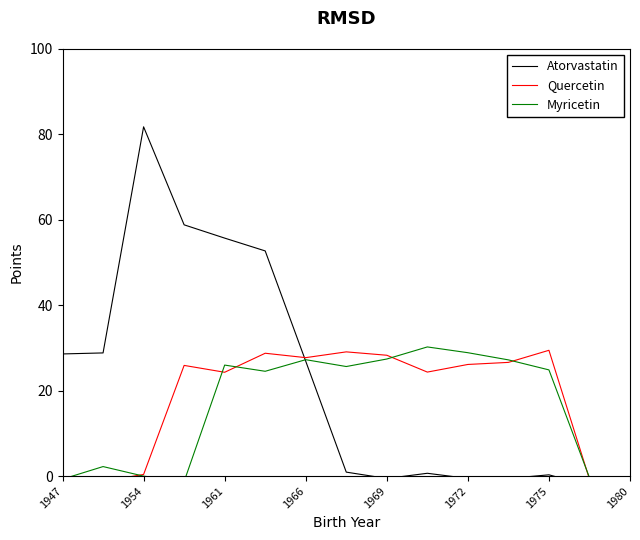

After their last crossing, which series has the higher values: Atorvastatin or Myricetin?

Myricetin